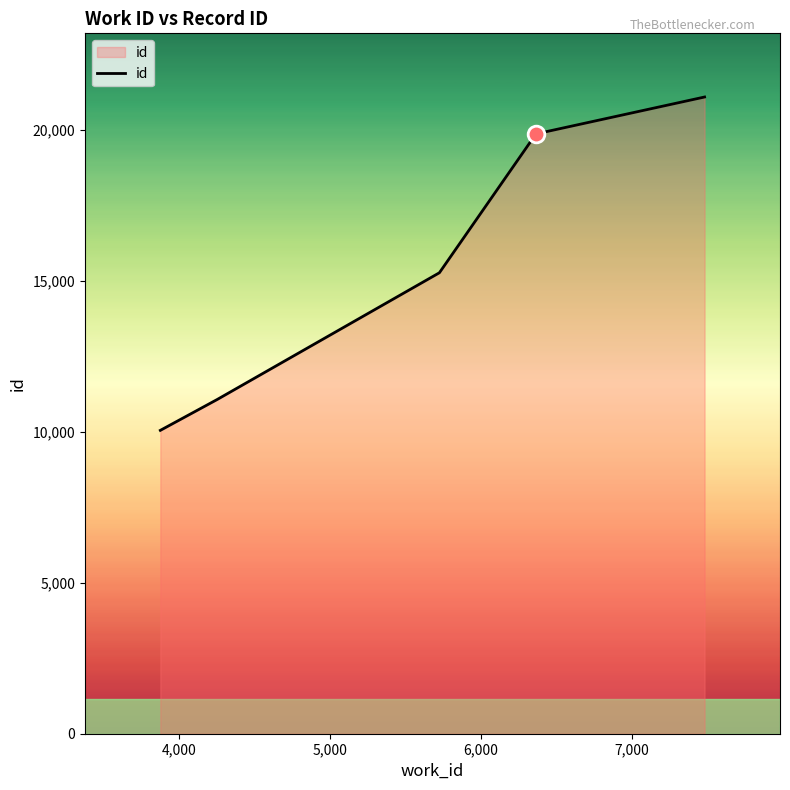

Is it true that the value at 7,000 is 33036?

False